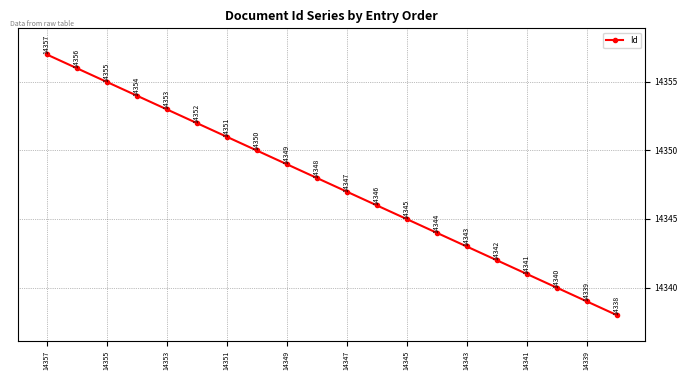

Reading right to left, list all the values displayed in this chart.

14338	14339	14340	14341	14342	14343	14344	14345	14346	14347	14348	14349	14350	14351	14352	14353	14354	14355	14356	14357